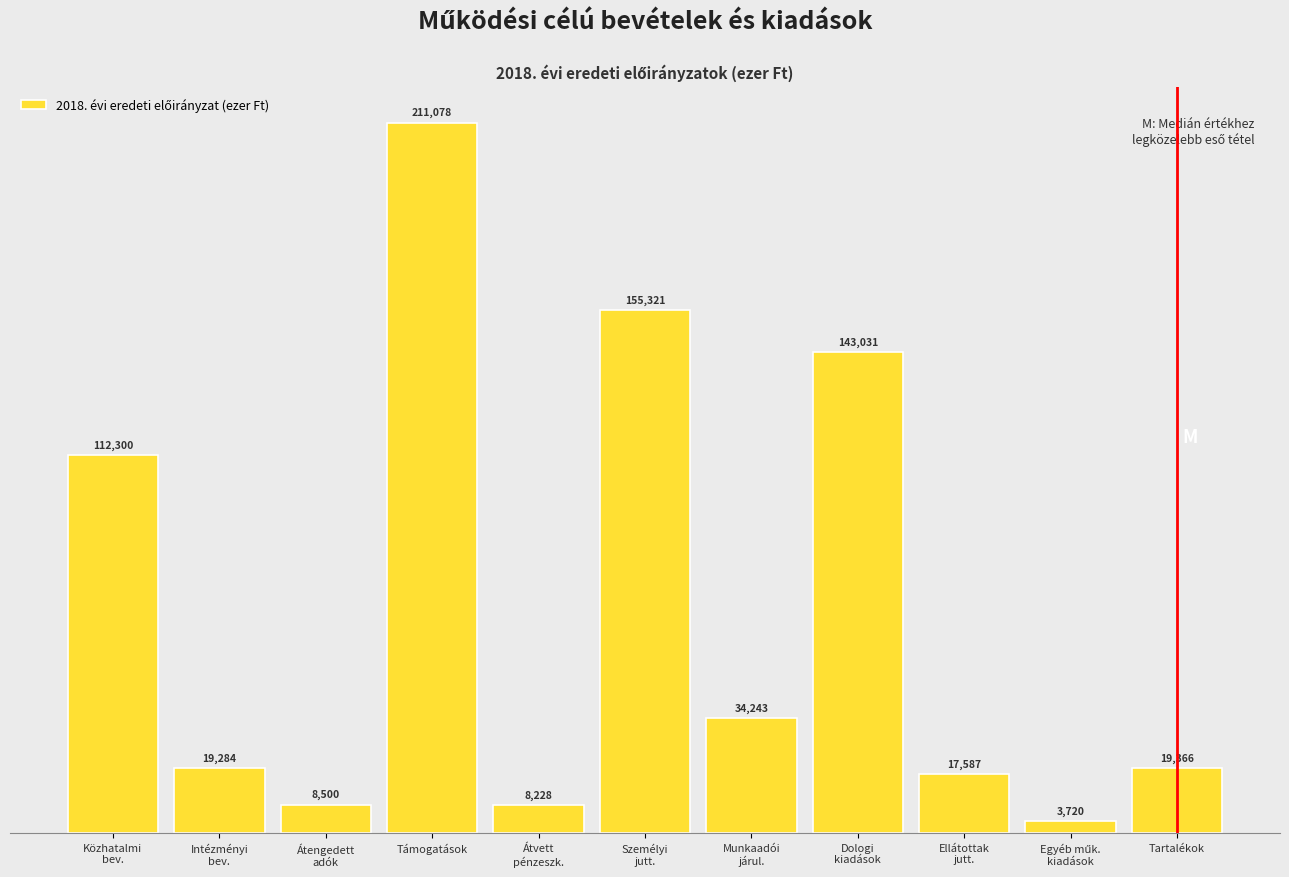

Reading right to left, list all the values displayed in this chart.

19366	3720	17587	143031	34243	155321	8228	211078	8500	19284	112300